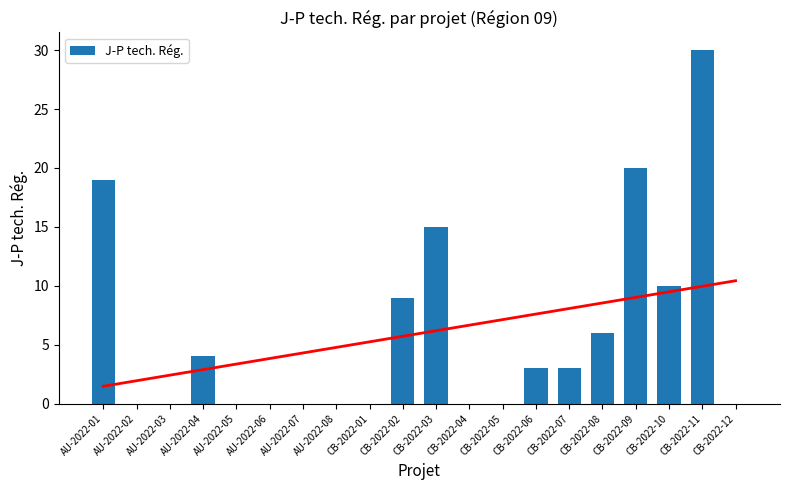

Rank the categories by value from lowest to highest.

AU-2022-02, AU-2022-03, AU-2022-05, AU-2022-06, AU-2022-07, AU-2022-08, CB-2022-01, CB-2022-04, CB-2022-05, CB-2022-12, CB-2022-06, CB-2022-07, AU-2022-04, CB-2022-08, CB-2022-02, CB-2022-10, CB-2022-03, AU-2022-01, CB-2022-09, CB-2022-11